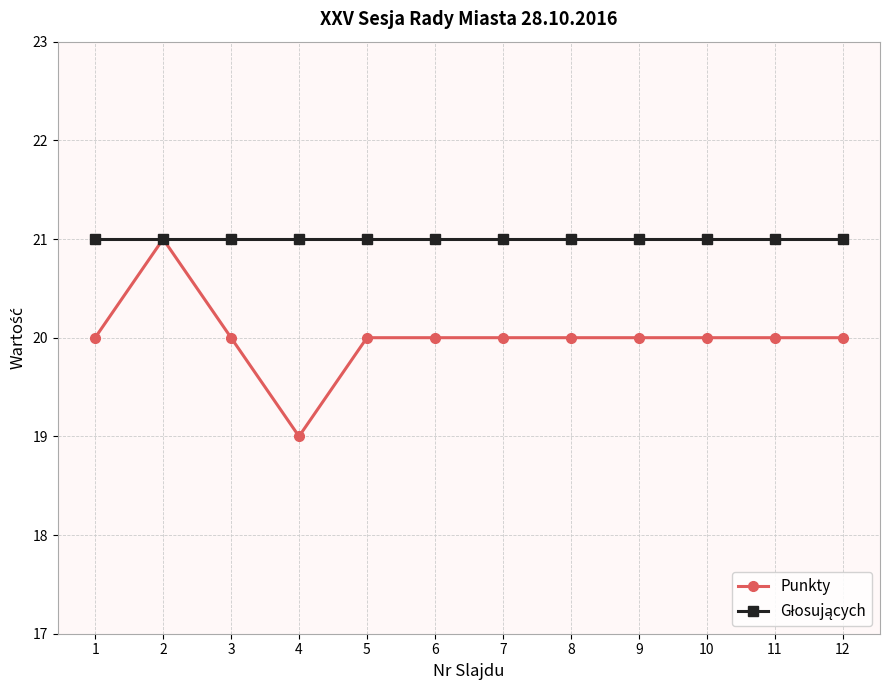

What is the value of the Punkty point at the 8th from the left?

20